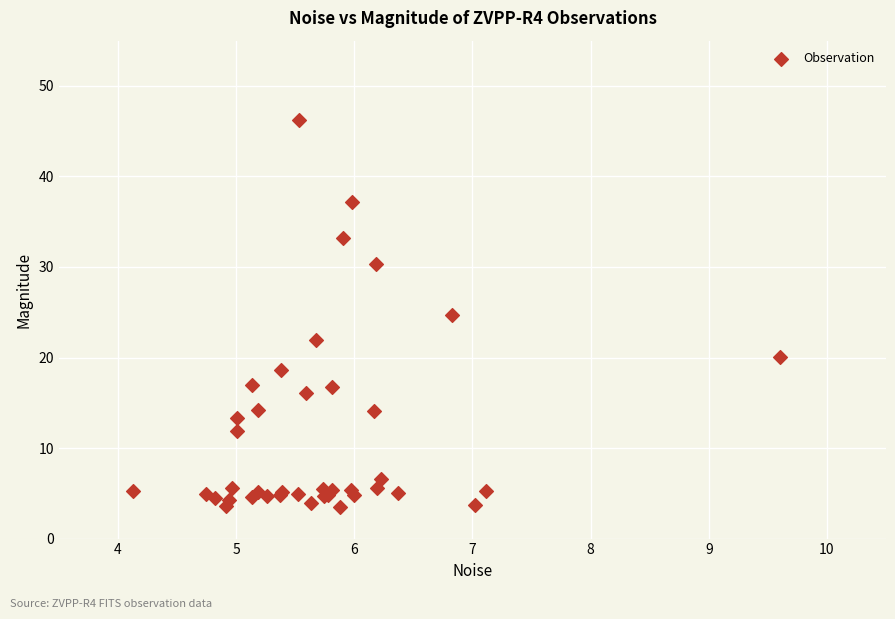

What Y value in the scatter plot is closest to 24?

24.7